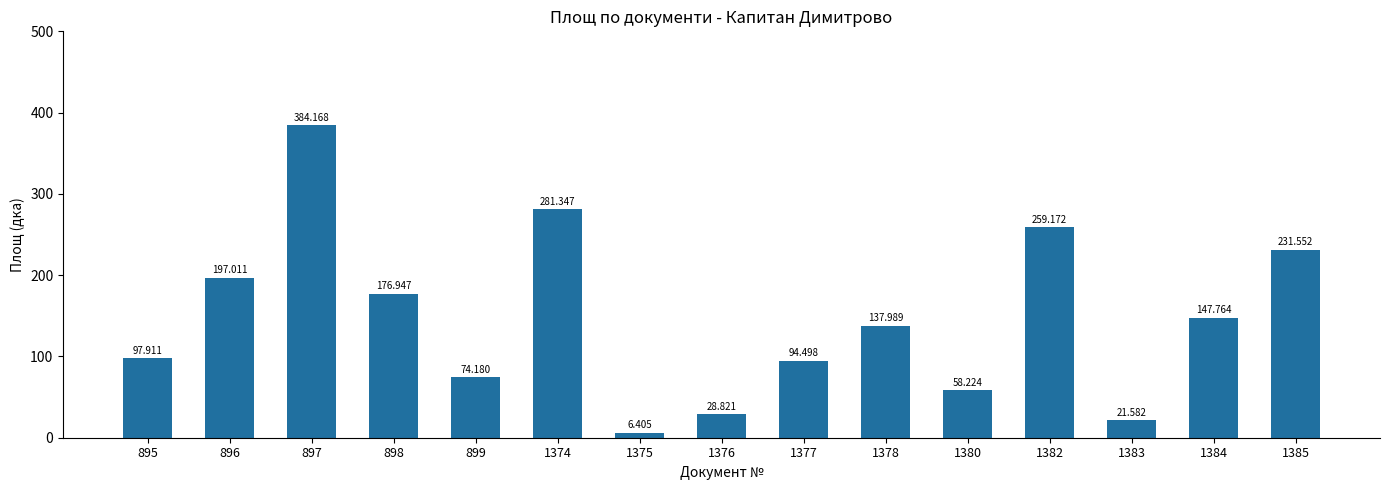

Which category has the highest value across all series?

897